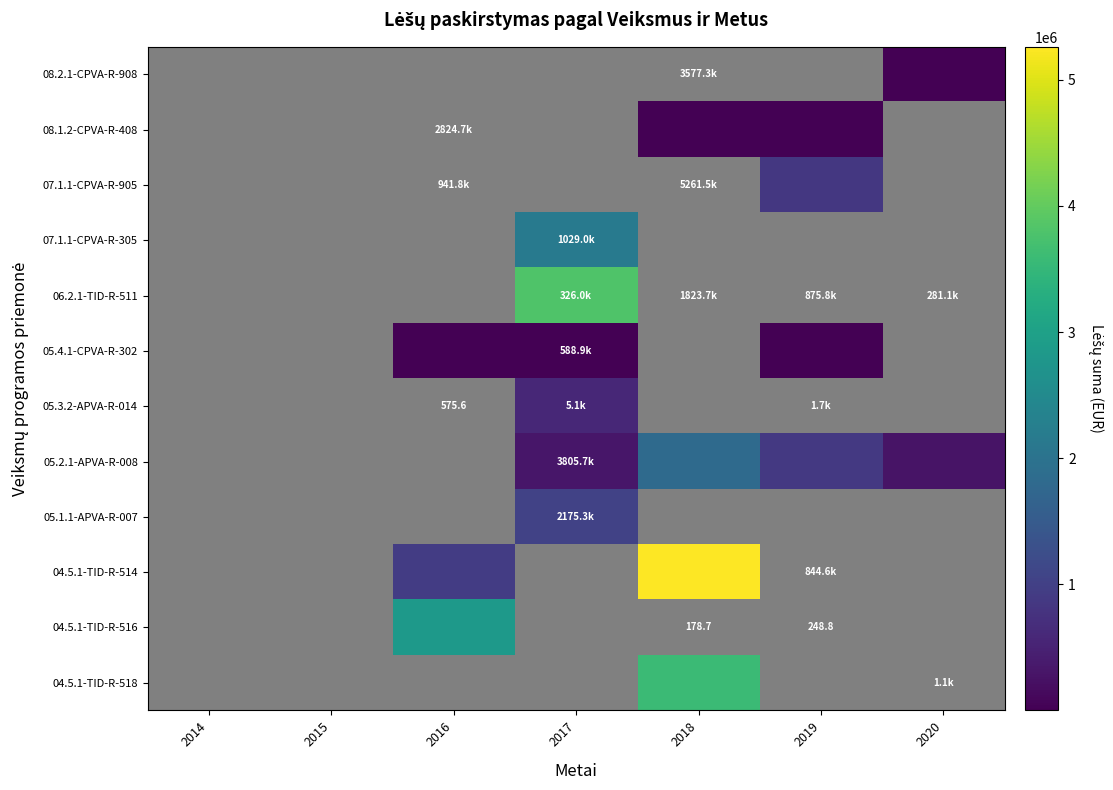

Is the value of 05.4.1-CPVA-R-302 at 2014 greater than the value of 05.2.1-APVA-R-008 at 2020?

No